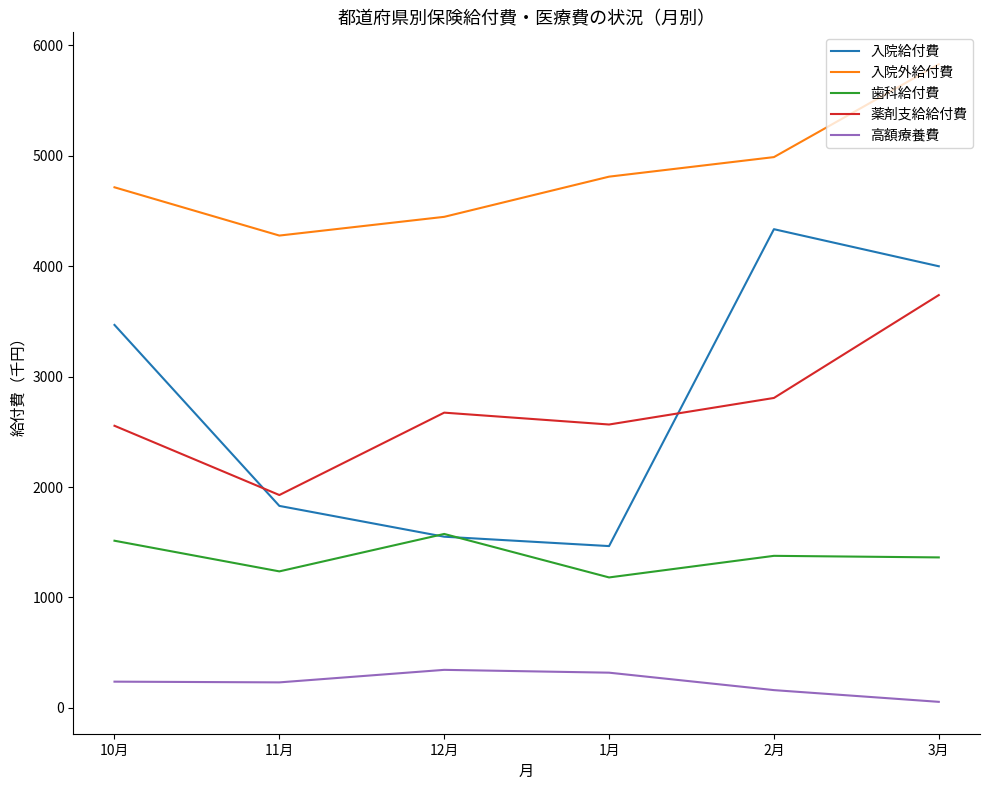

Is it true that 入院給付費 equals 5971.3 at 2月?

False